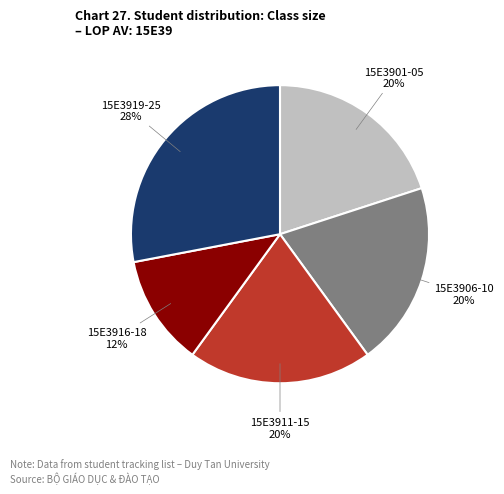

To the nearest percent, what portion does 15E3906-10 represent?

20%